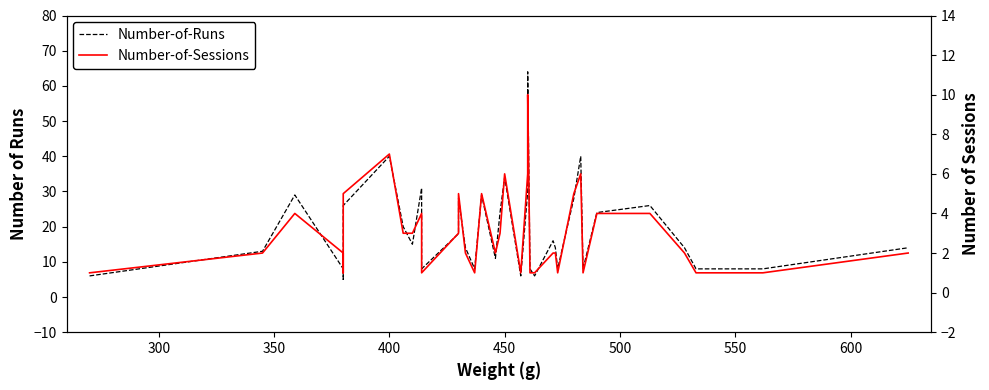

Rank the series by their maximum value, from lowest to highest.

Number-of-Sessions, Number-of-Runs